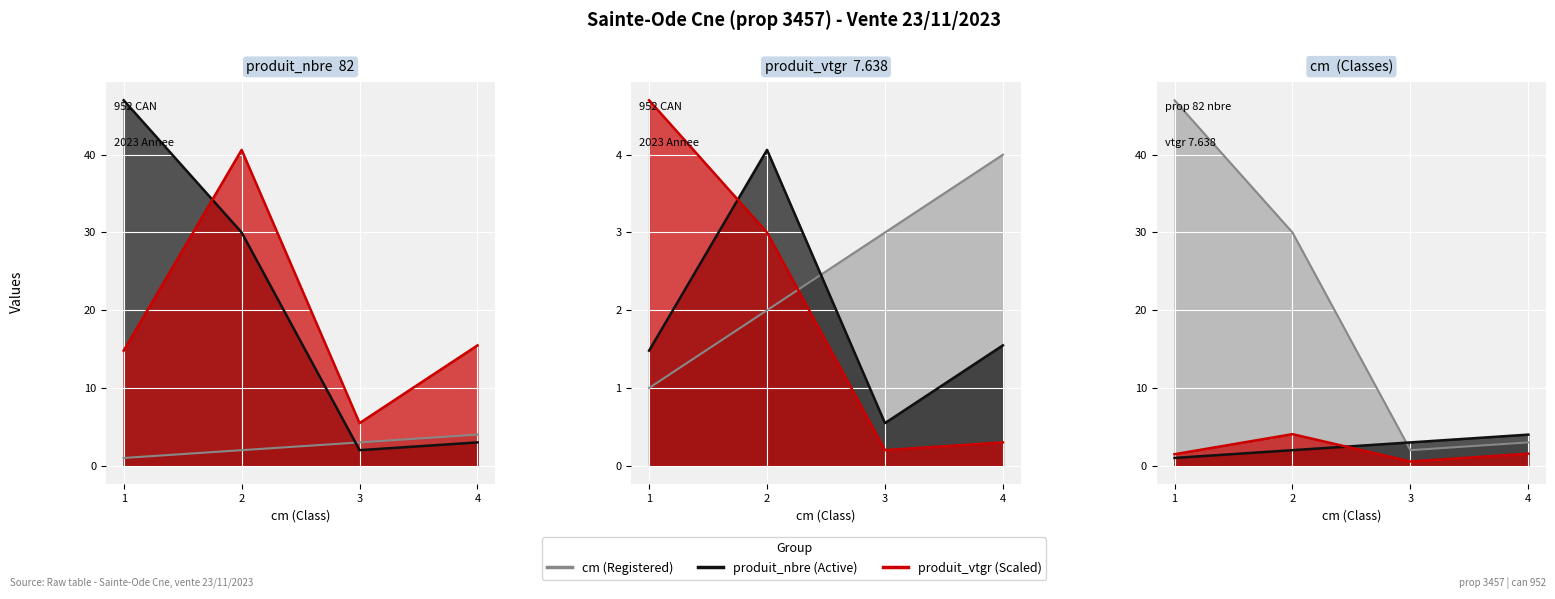

At which category does the chart reach its minimum across all series?

1